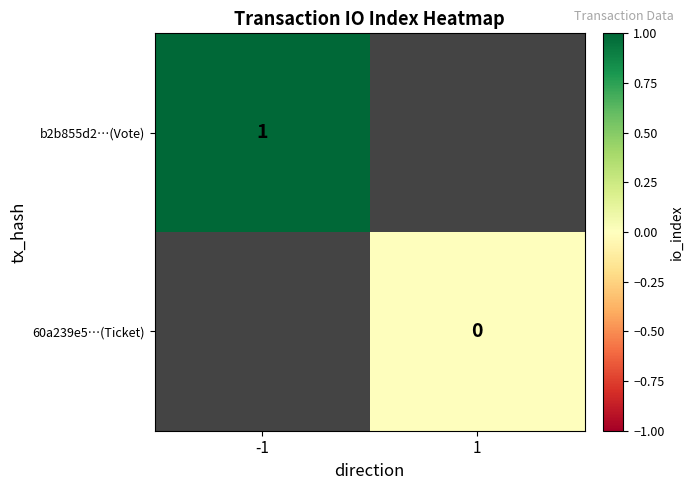

Is the value of 60a239e5…(Ticket) at 1 greater than the value of b2b855d2…(Vote) at -1?

No